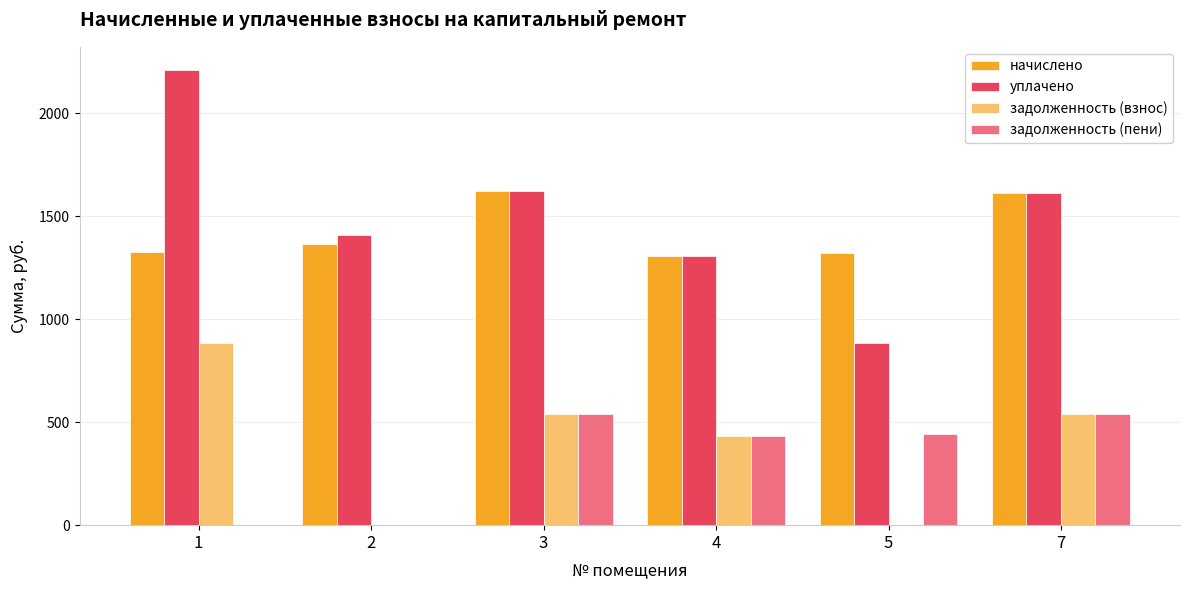

Which series has the largest range (max minus min)?

уплачено